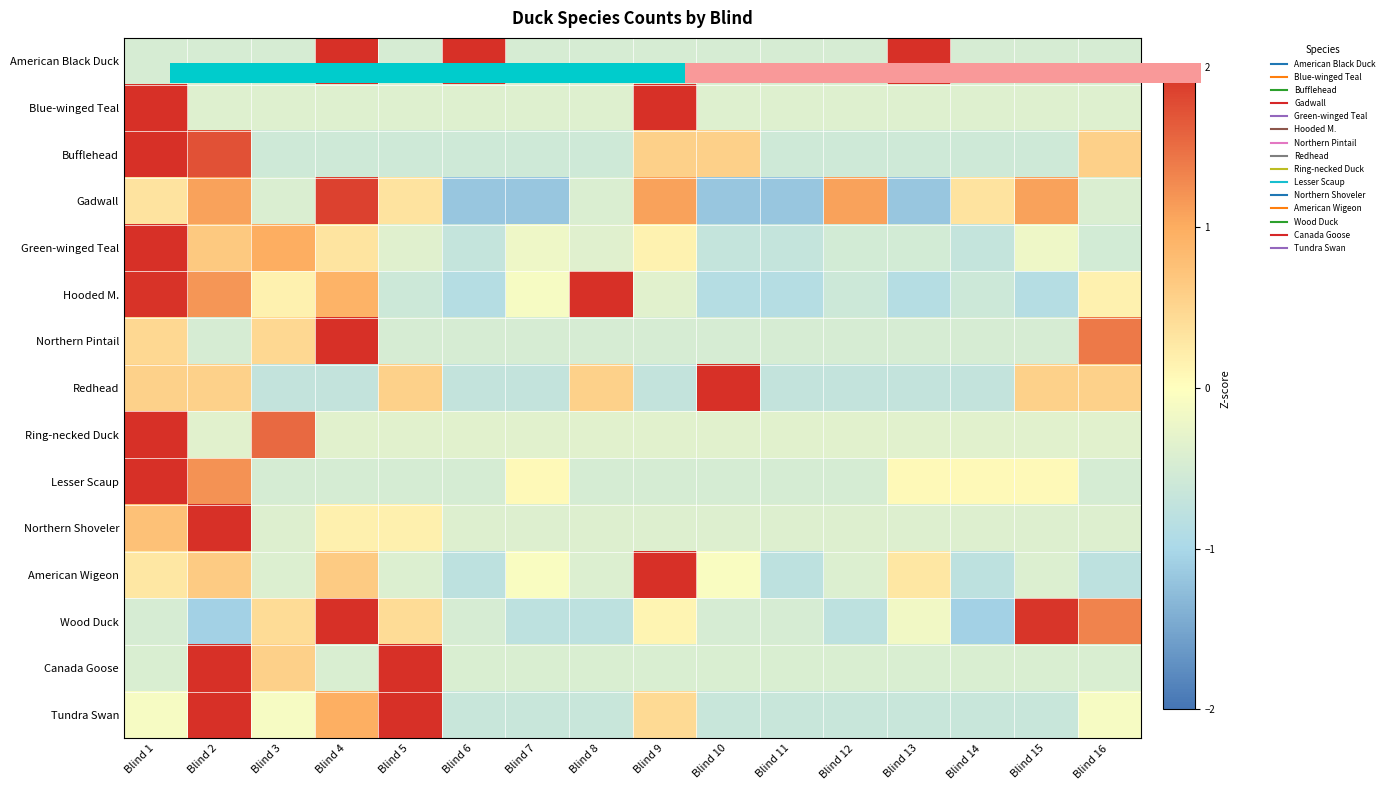

What is the spread (max minus min) of values at Blind 16?

2.2